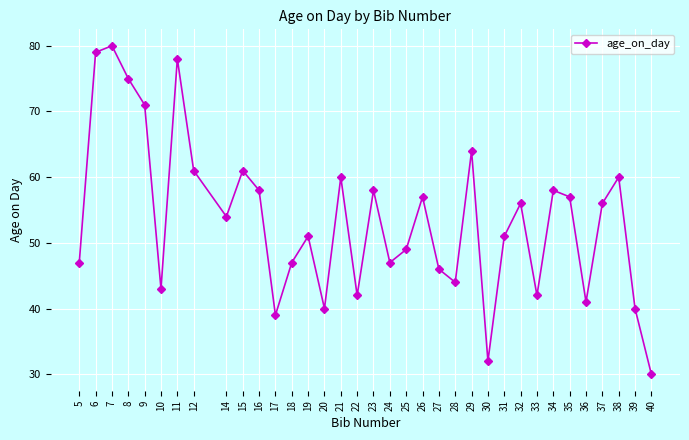

How many values are below 54?

17